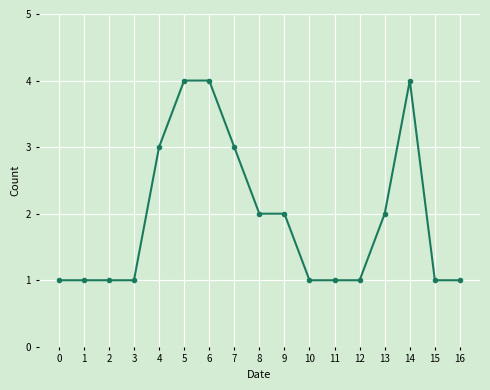

What is the value of the 8th point from the left?

3